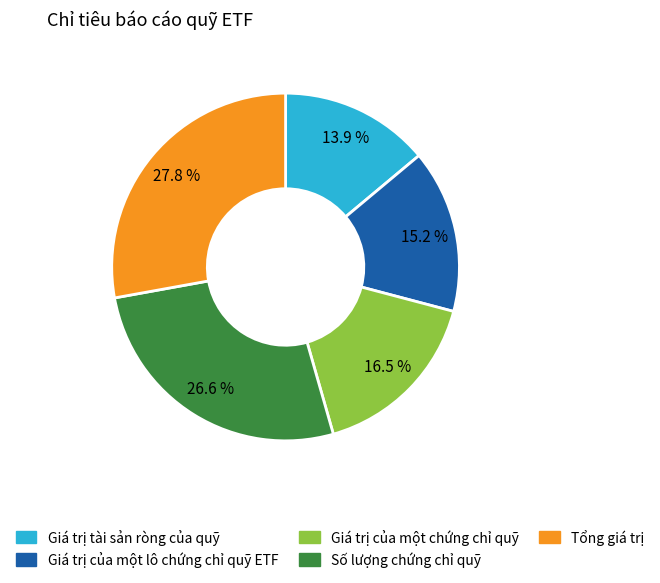

How many slices are in this pie chart?

5